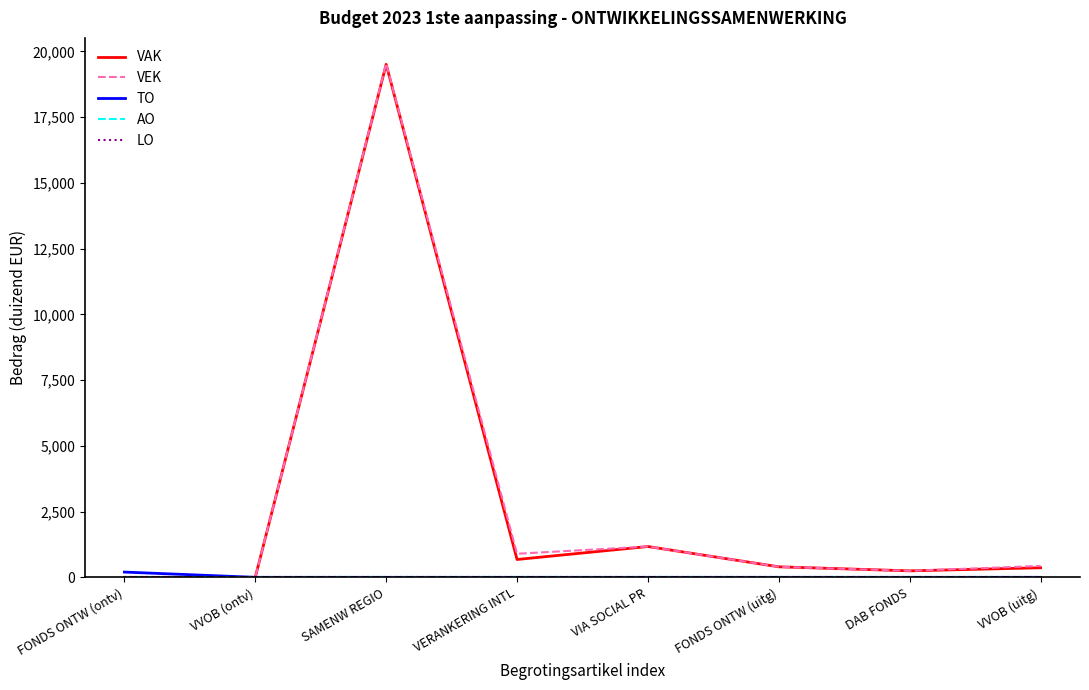

What position from the right is VVOB (uitg)?

1